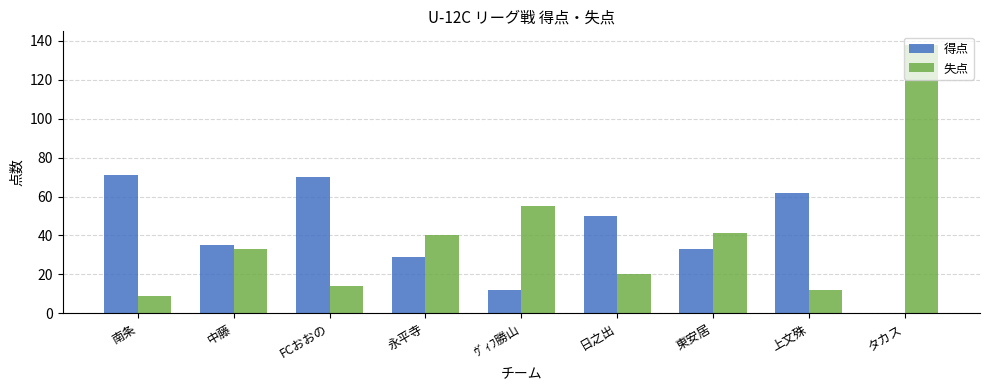

What is the average value of the 失点 series?

40